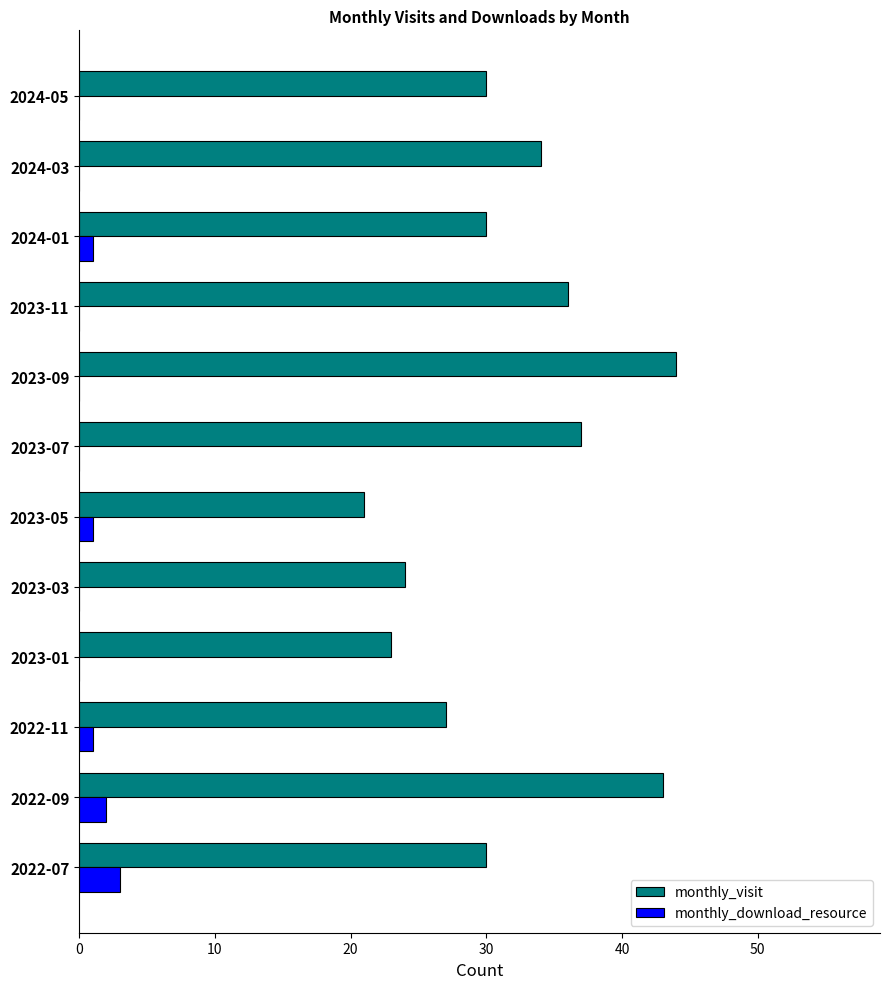

The value of monthly_visit at 2022-09 is 11. True or false?

False